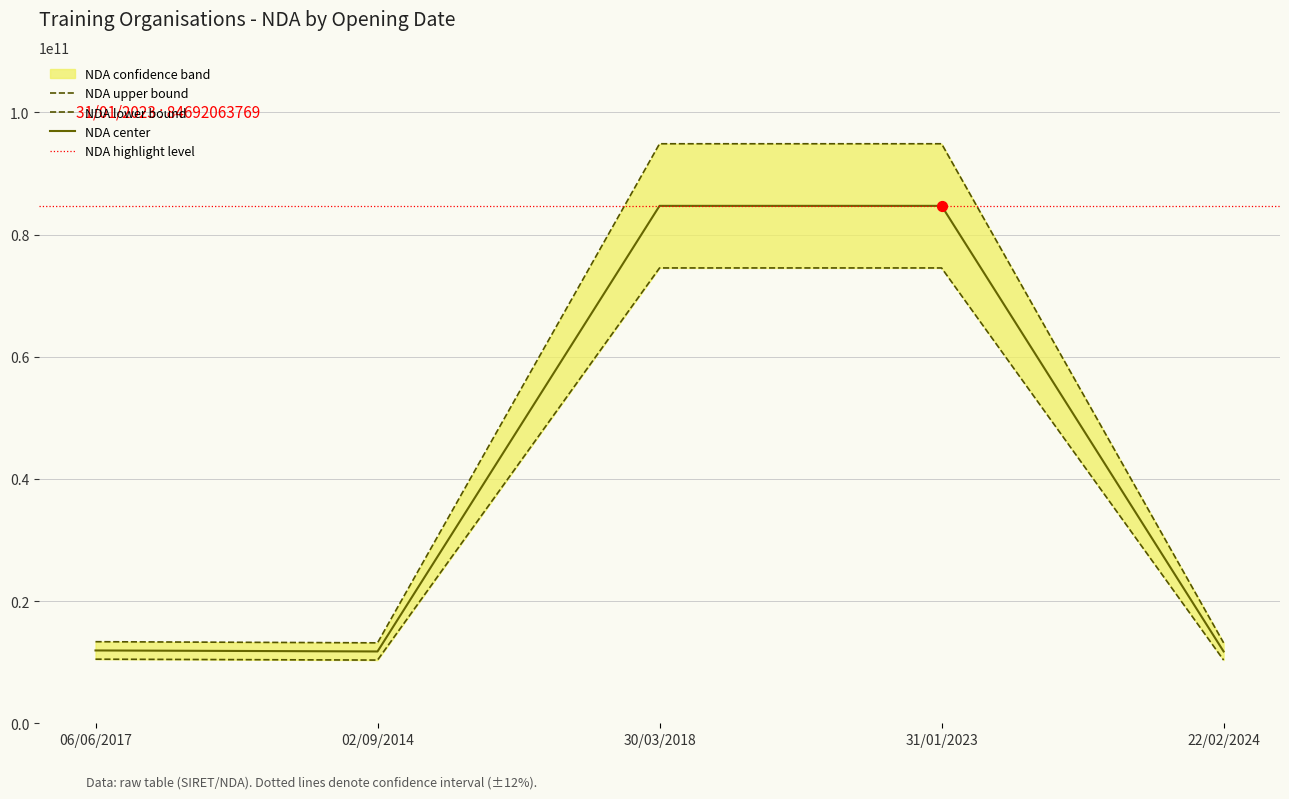

Is the value of NDA (center) at 02/09/2014 greater than the value of NDA (upper) at 30/03/2018?

No